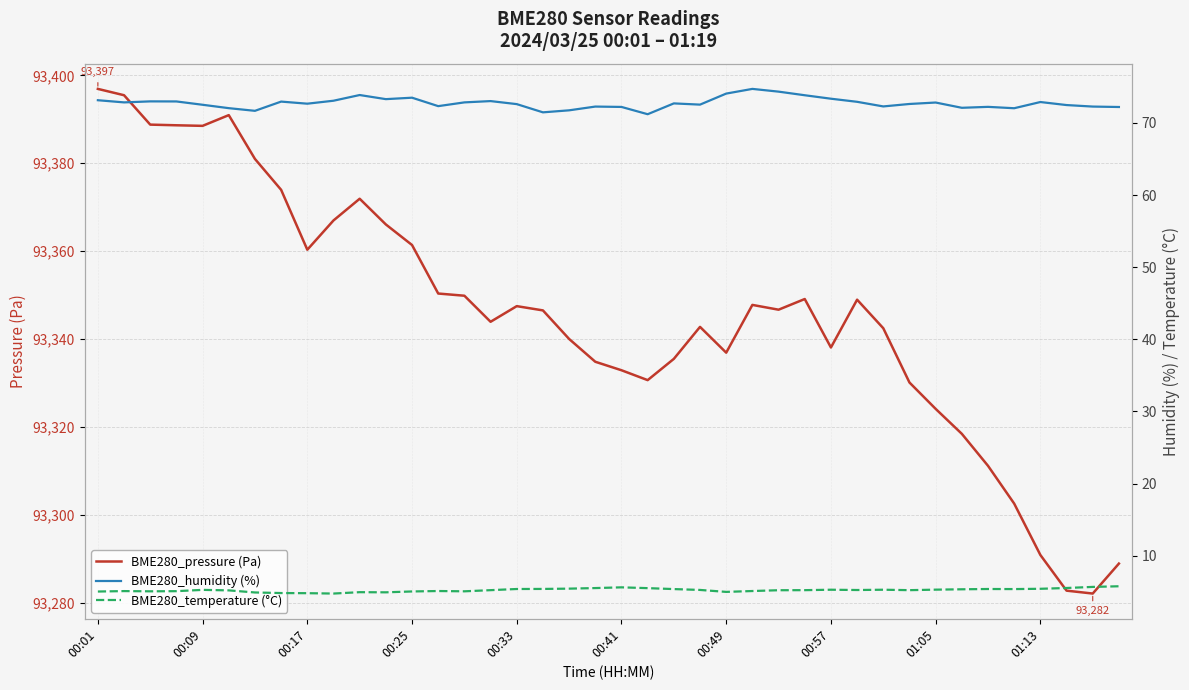

Is this an area chart (filled region under the line)?

No